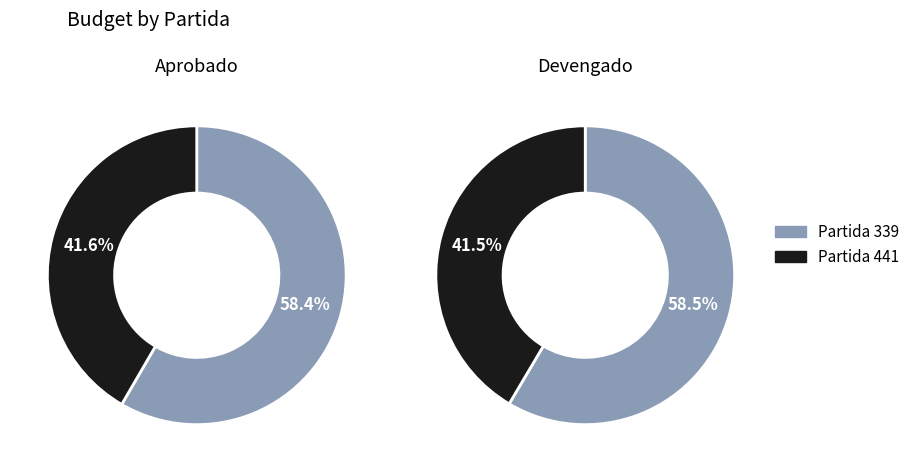

Count the number of slices in the pie.

2